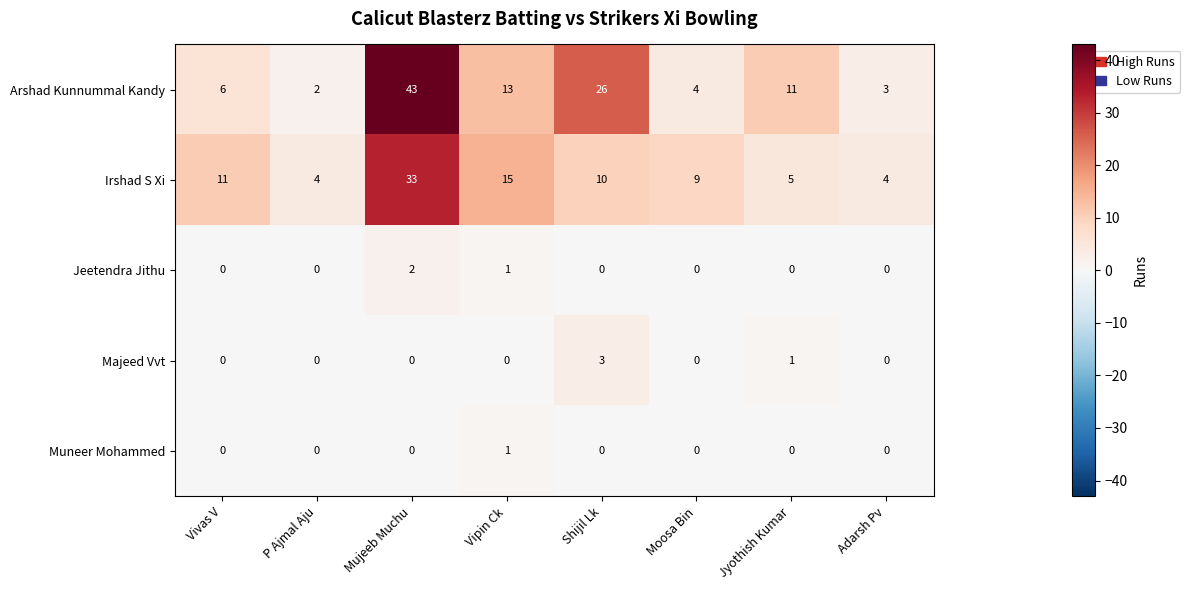

What is the difference between the highest and lowest values at Mujeeb Muchu?

43